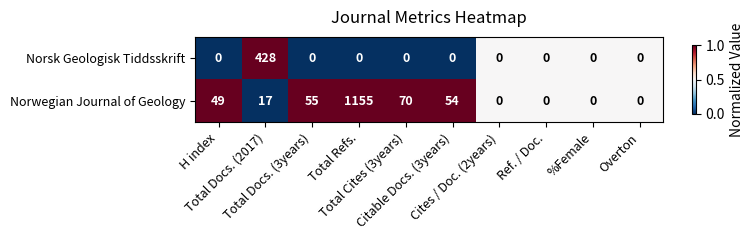

Between Total Refs. and %Female, which series saw the biggest shift?

Norwegian Journal of Geology